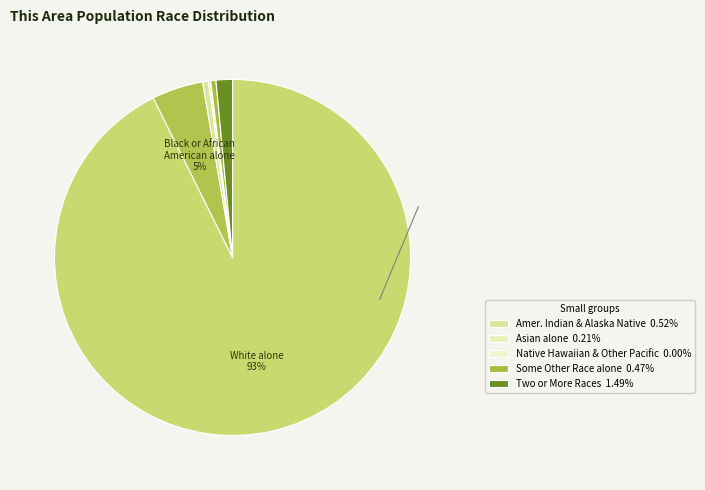

Count the number of slices in the pie.

7